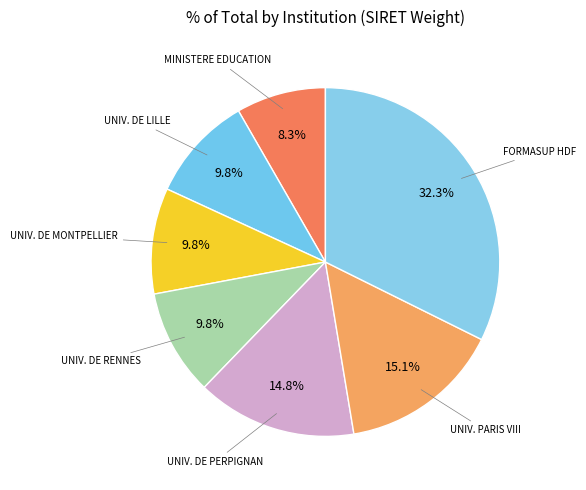

To the nearest percent, what is the average slice percentage?

14%